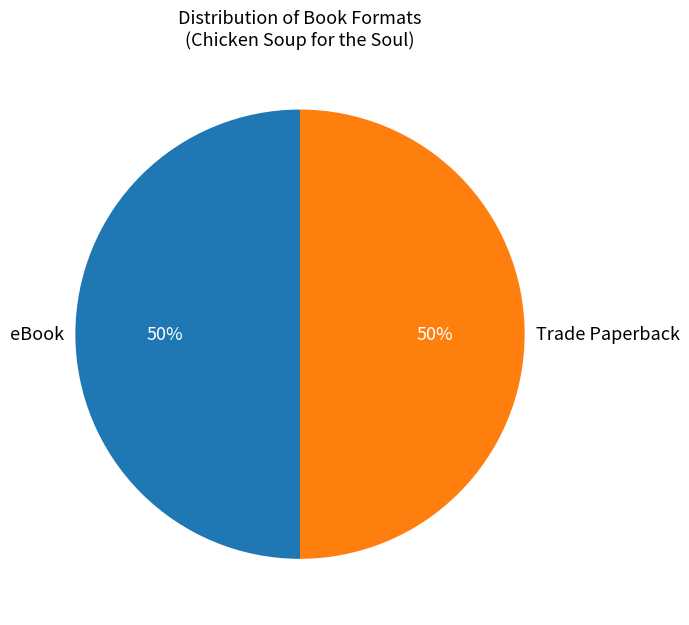

Is it true that Trade Paperback is 38% of the pie?

False